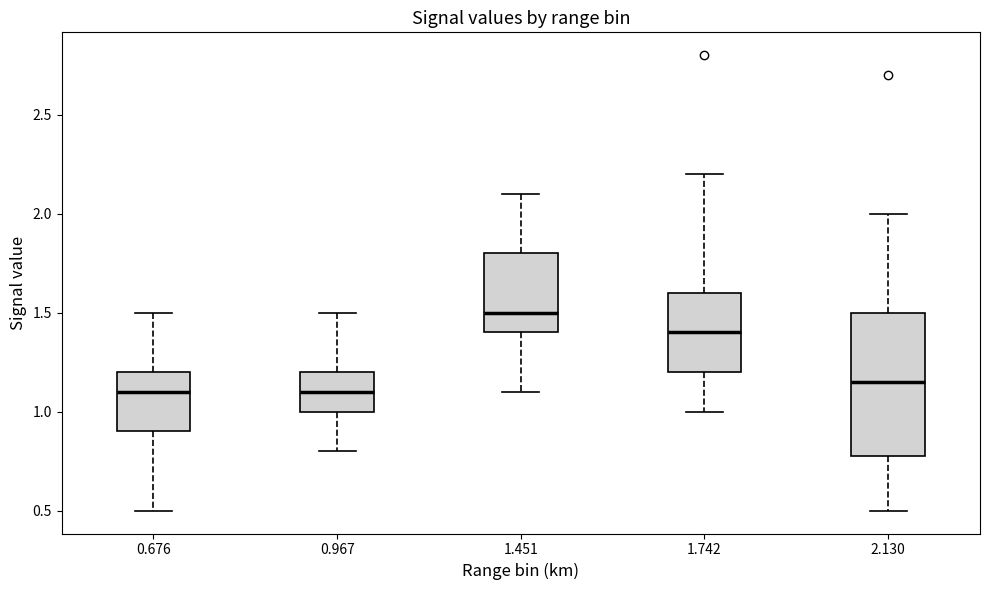

Reading left to right, read every box against the y-axis: the position of its median line, the range the box covers, and the ends of its whiskers. The values are not printed on the chart, so give them approximately, as read against the axis.

0.676: median 1.10, box 0.90 to 1.20, whiskers 0.50 to 1.50
0.967: median 1.10, box 1.00 to 1.20, whiskers 0.80 to 1.50
1.451: median 1.50, box 1.40 to 1.80, whiskers 1.10 to 2.10
1.742: median 1.40, box 1.20 to 1.60, whiskers 1.00 to 2.20
2.130: median 1.15, box 0.80 to 1.50, whiskers 0.50 to 2.00